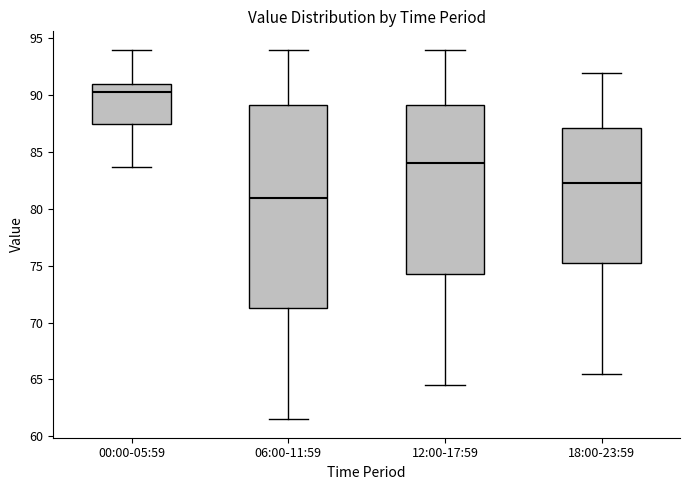

Reading left to right, transcribe this box plot: for each box, give where its median line is, the range the box spans, and where its two whiskers end, as read against the y-axis. The values are not printed on the chart, so give them approximately, as read against the axis.

00:00-05:59: median 90.5, box 87.5 to 91.0, whiskers 83.5 to 94.0
06:00-11:59: median 81.0, box 71.5 to 89.0, whiskers 61.5 to 94.0
12:00-17:59: median 84.0, box 74.5 to 89.0, whiskers 64.5 to 94.0
18:00-23:59: median 82.5, box 75.5 to 87.0, whiskers 65.5 to 92.0